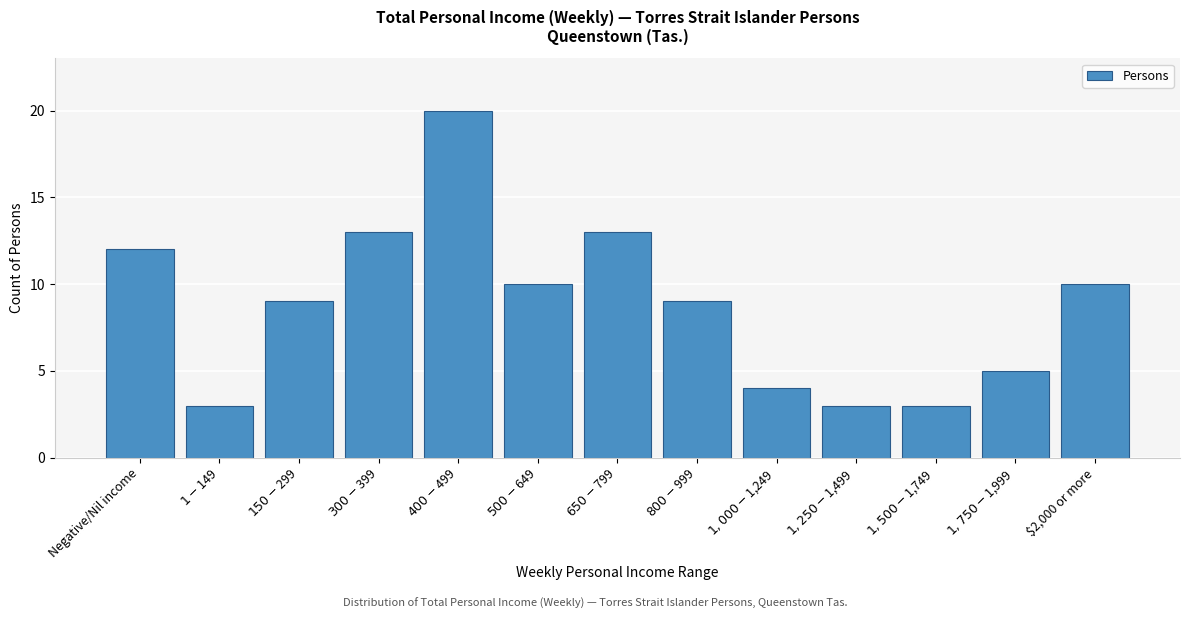

Reading right to left, transcribe all the data shown in this chart.

10	5	3	3	4	9	13	10	20	13	9	3	12